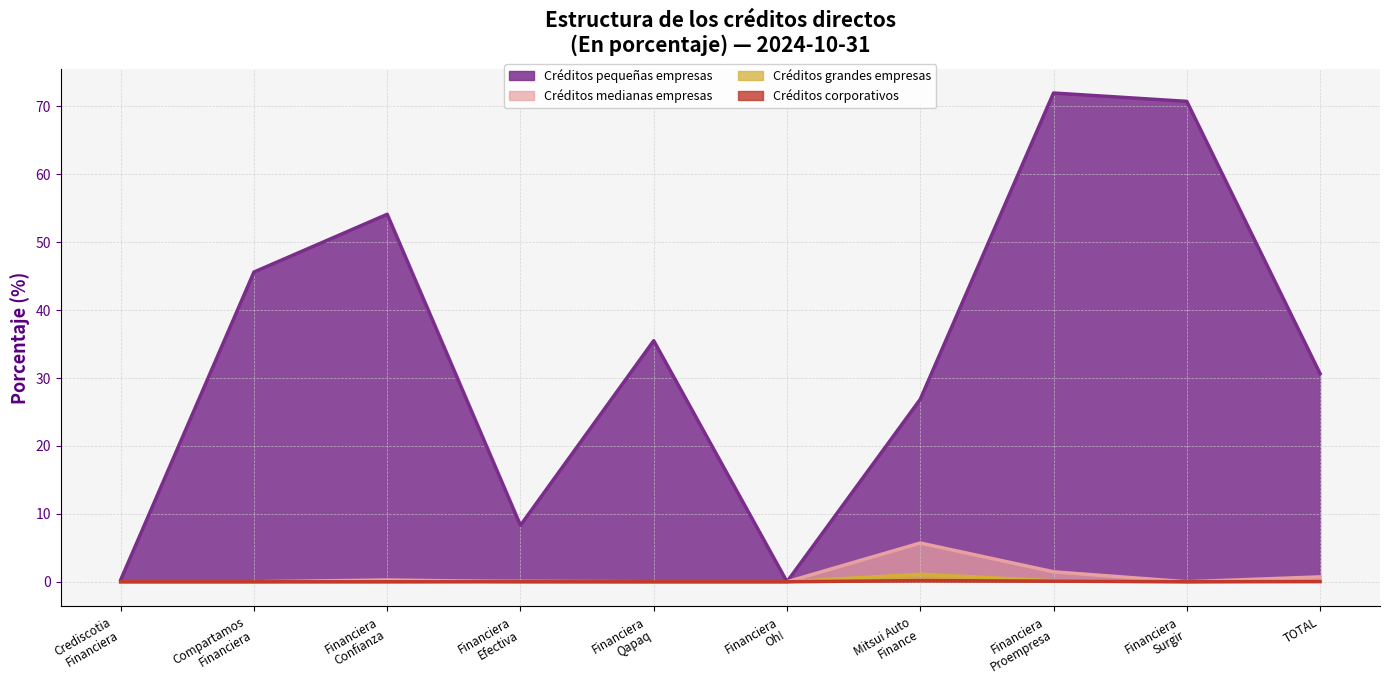

At which category is the sum across all series the highest?

Financiera
Proempresa